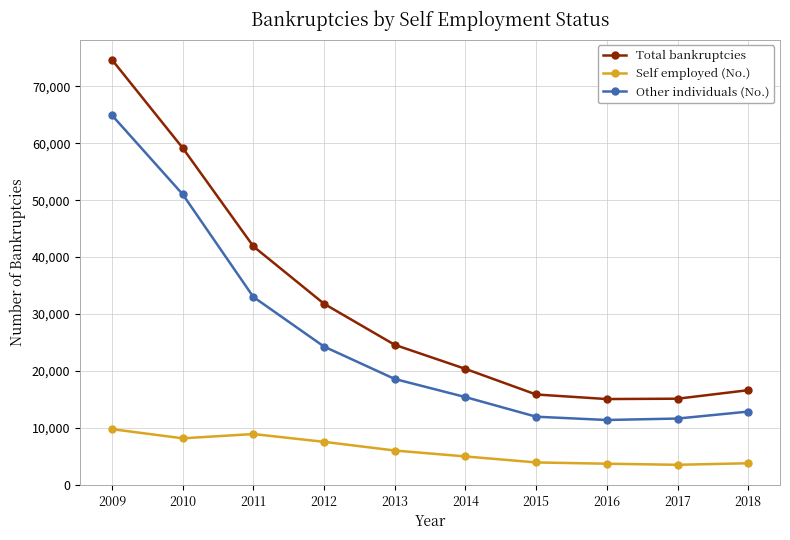

Is it true that Other individuals (No.) equals 32983 at 2011?

True